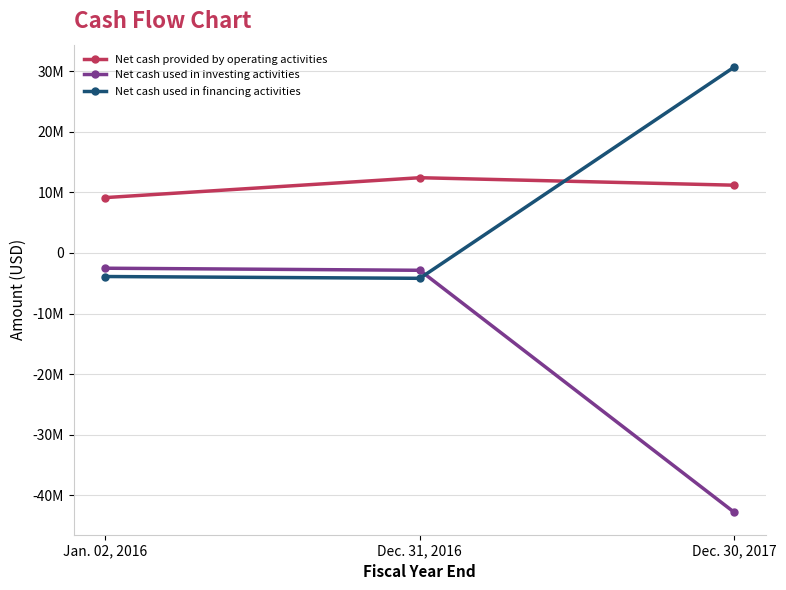

True or false: Net cash provided by operating activities has a value of 13813484 at Jan. 02, 2016.

False